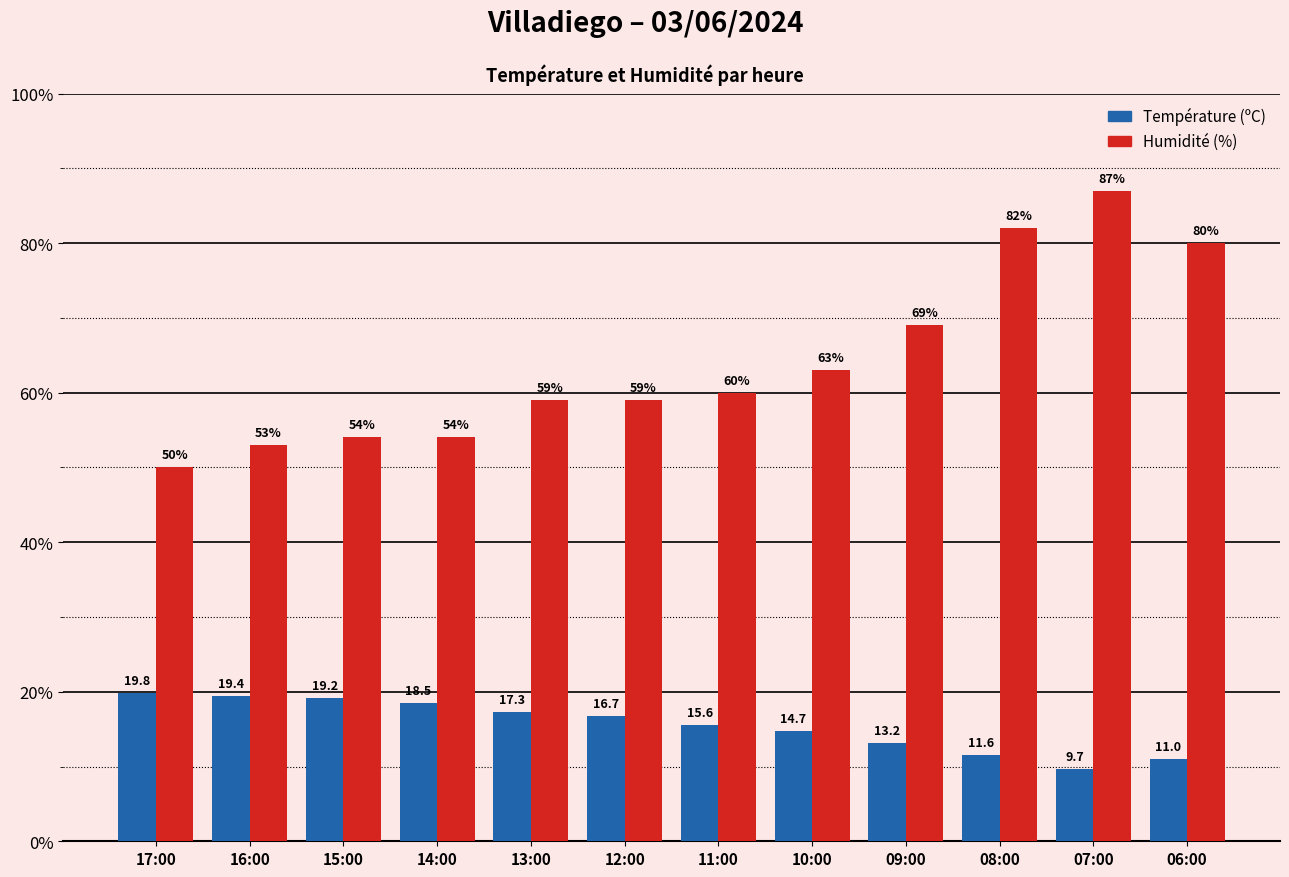

Reading left to right, extract all data points from this chart.

Température (ºC): 17:00=19.8	16:00=19.4	15:00=19.2	14:00=18.5	13:00=17.3	12:00=16.7	11:00=15.6	10:00=14.7	09:00=13.2	08:00=11.6	07:00=9.7	06:00=11.0
Humidité (%): 17:00=50.0	16:00=53.0	15:00=54.0	14:00=54.0	13:00=59.0	12:00=59.0	11:00=60.0	10:00=63.0	09:00=69.0	08:00=82.0	07:00=87.0	06:00=80.0